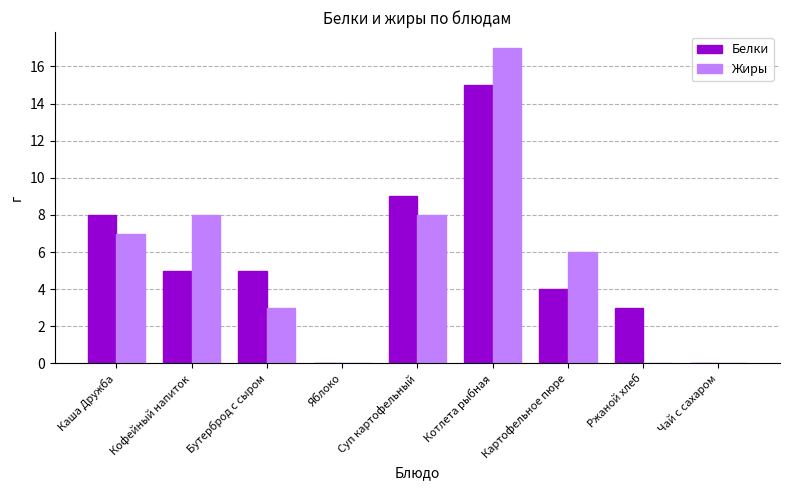

The value of Жиры at Суп картофельный is 8. True or false?

True